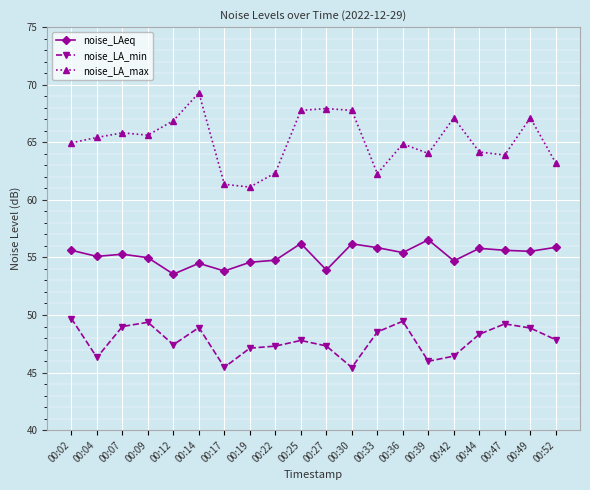

True or false: noise_LA_max and noise_LAeq cross at least once.

False